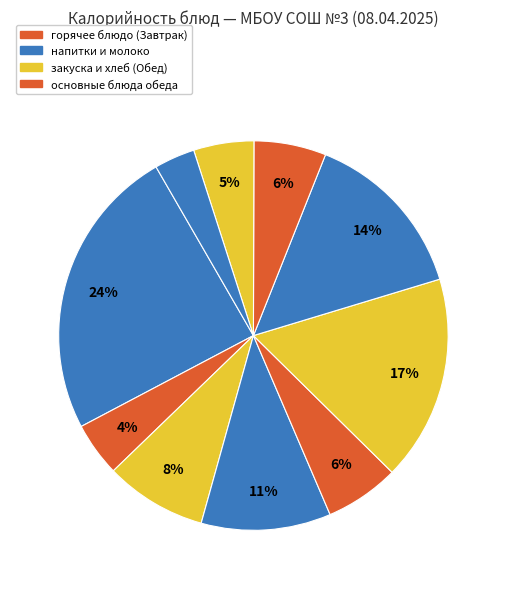

How many slices are in this pie chart?

10